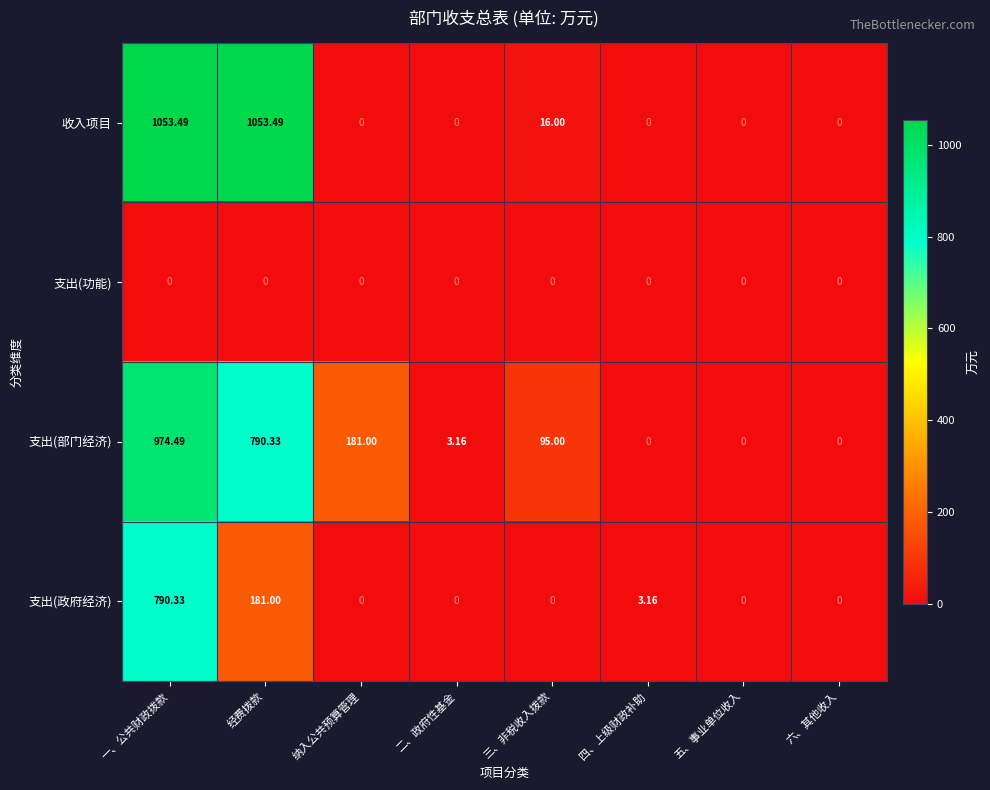

At which label does 支出(部门经济) reach its peak?

一、公共财政拨款